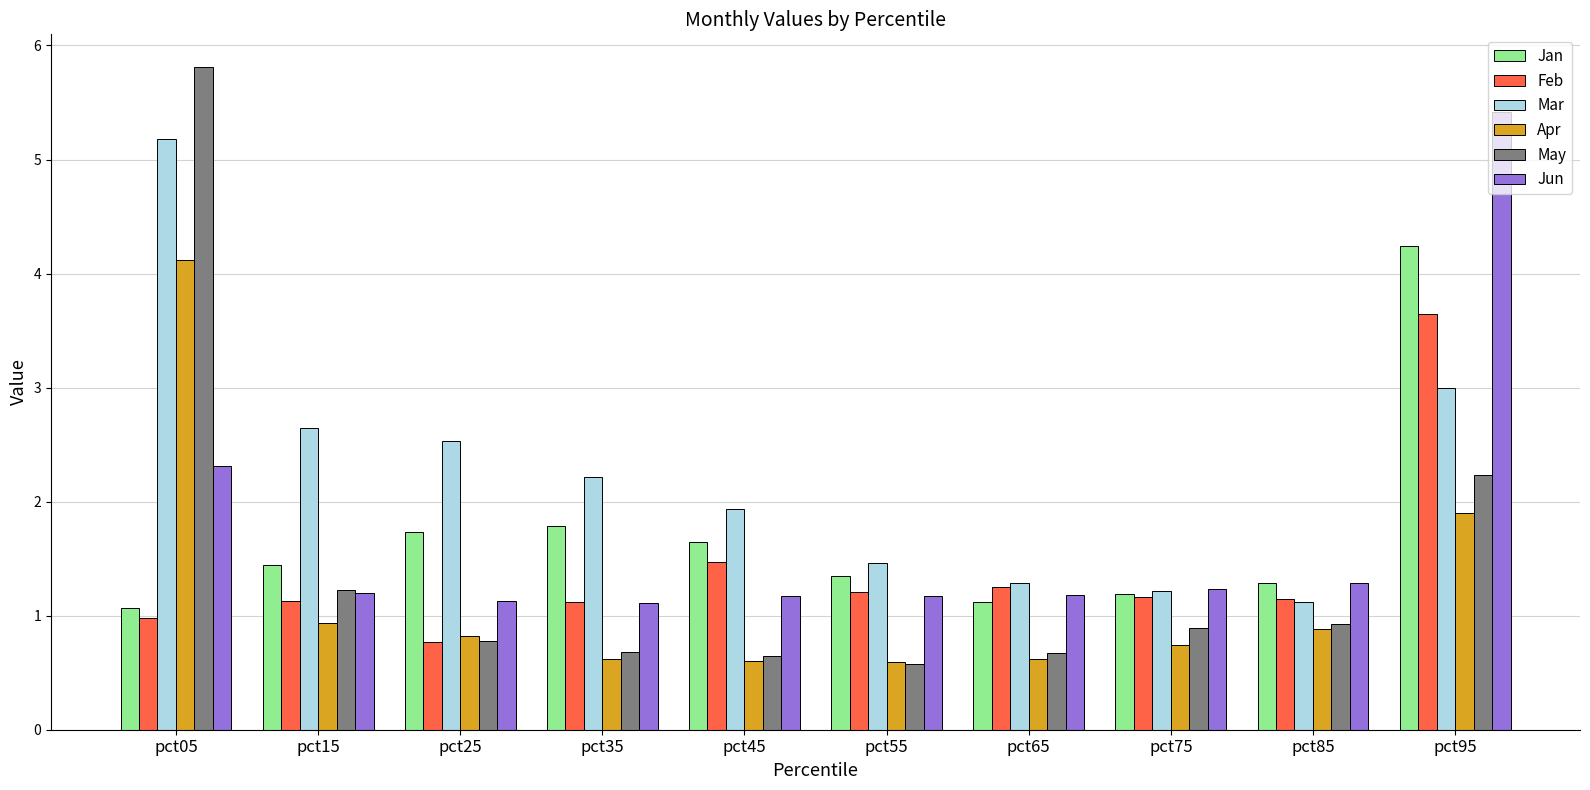

Between pct35 and pct95, which series saw the biggest shift?

Jun